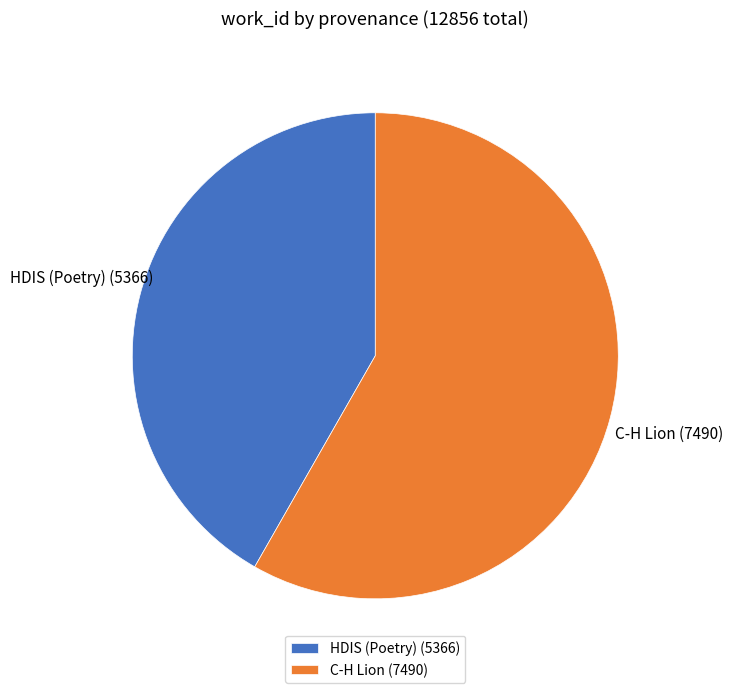

Is there a majority slice in this chart?

Yes